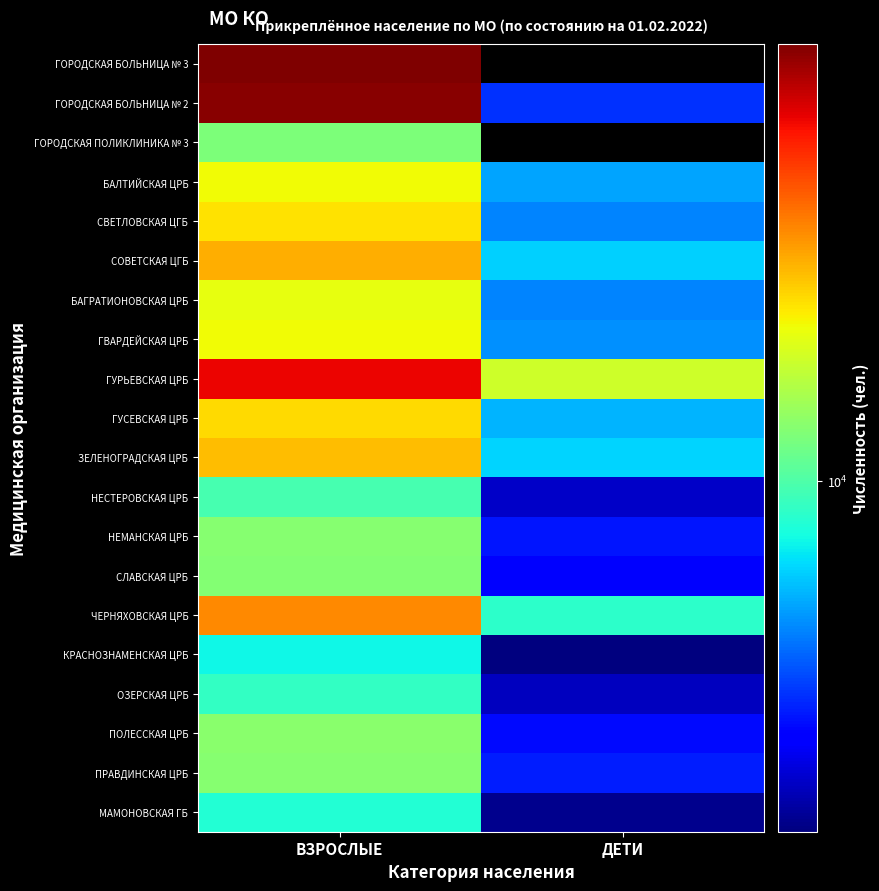

Count the number of categories in the chart.

2